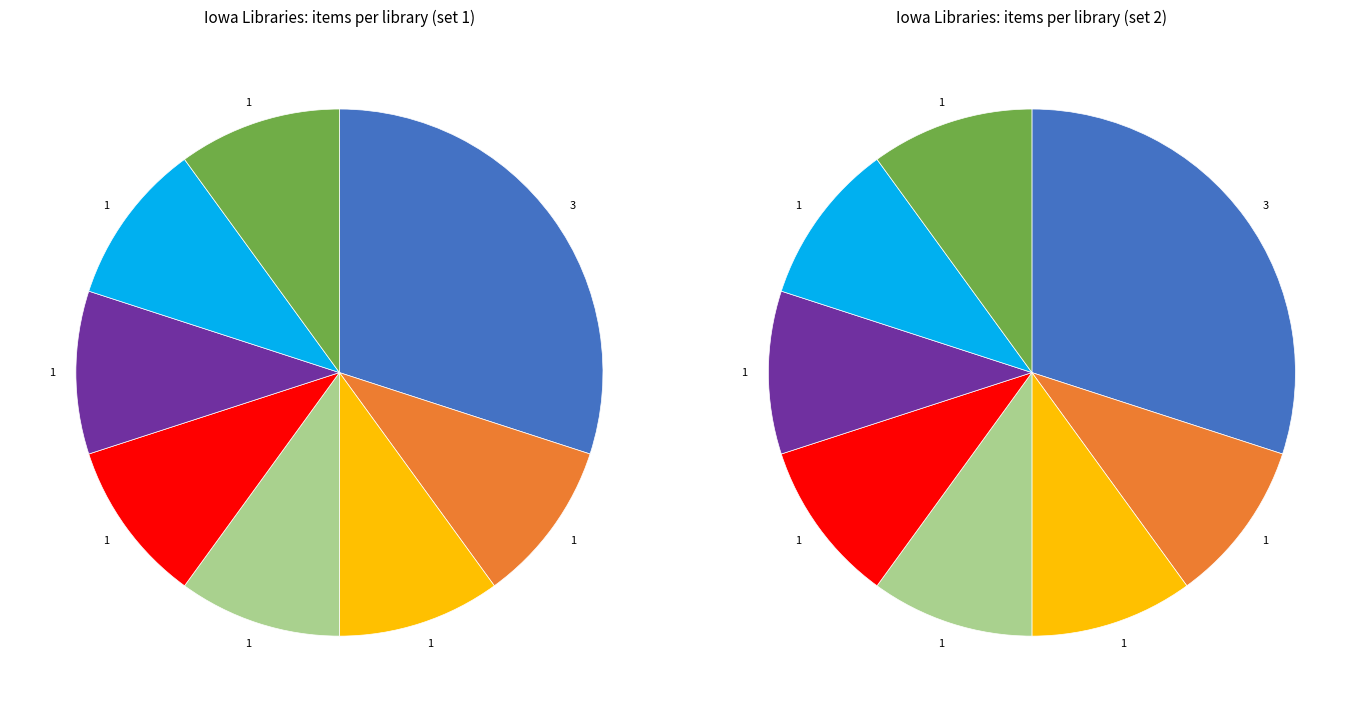

To the nearest percent, what portion does Sibley Public Library represent?

8%